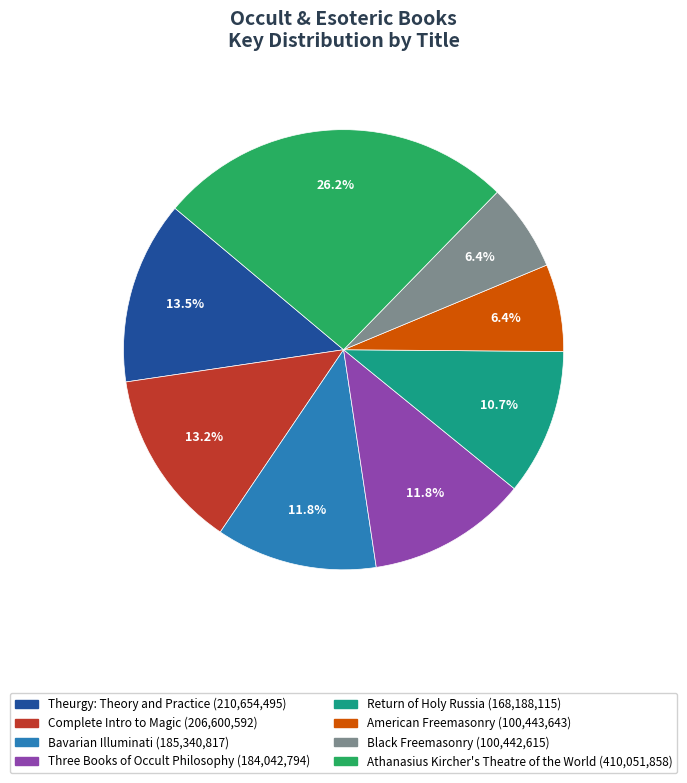

Is there a majority slice in this chart?

No